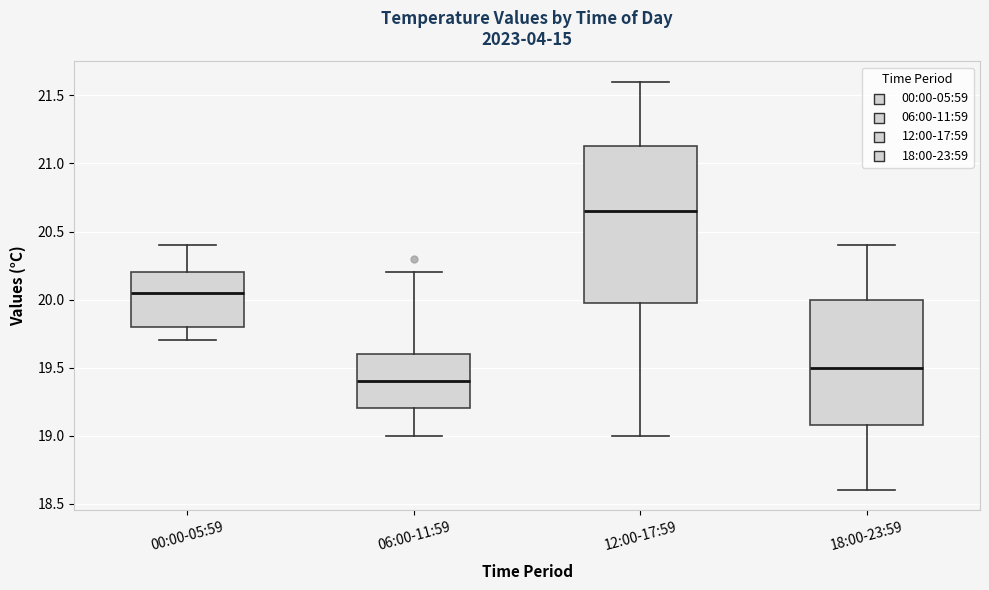

Reading left to right, transcribe this box plot: for each box, give where its median line is, the range the box spans, and where its two whiskers end, as read against the y-axis. The values are not printed on the chart, so give them approximately, as read against the axis.

00:00-05:59: median 20.05, box 19.80 to 20.20, whiskers 19.70 to 20.40
06:00-11:59: median 19.40, box 19.20 to 19.60, whiskers 19.00 to 20.20
12:00-17:59: median 20.65, box 20.00 to 21.15, whiskers 19.00 to 21.60
18:00-23:59: median 19.50, box 19.10 to 20.00, whiskers 18.60 to 20.40